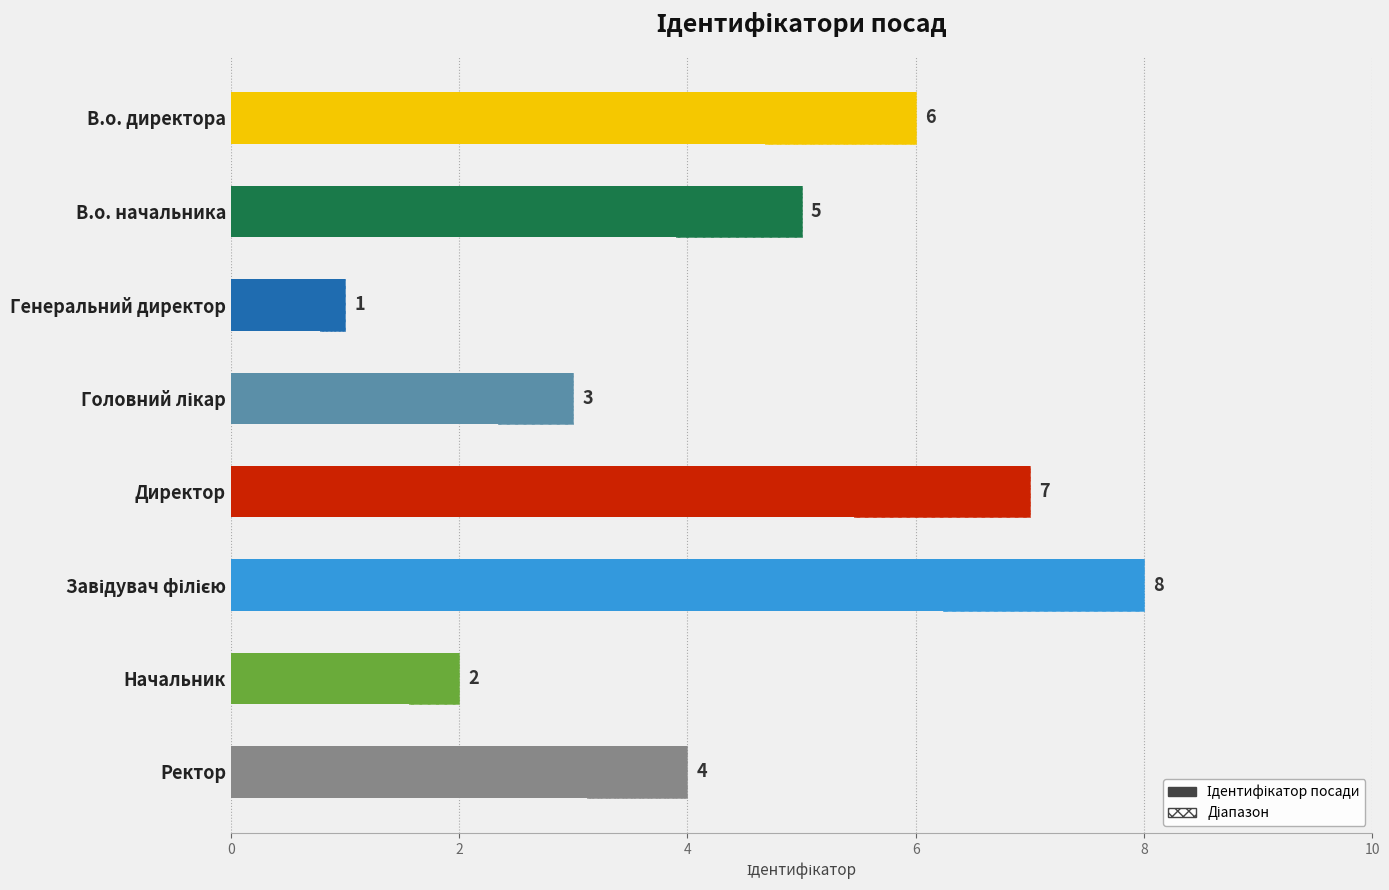

What is the value of the 1st bar from the left?

4